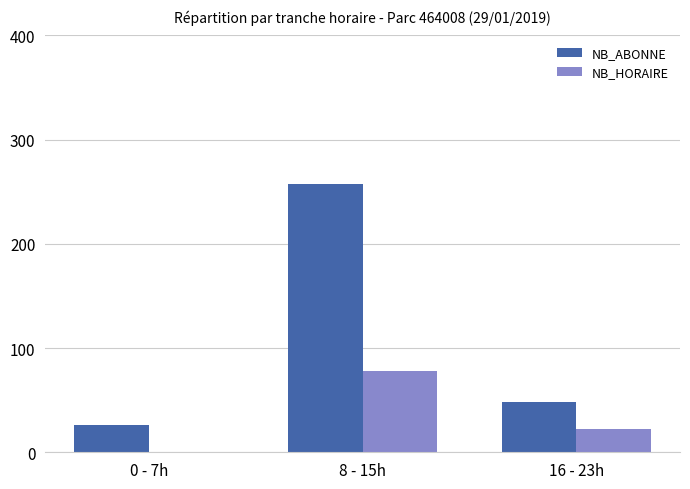

The NB_ABONNE series shows 73 at 16 - 23h. True or false?

False